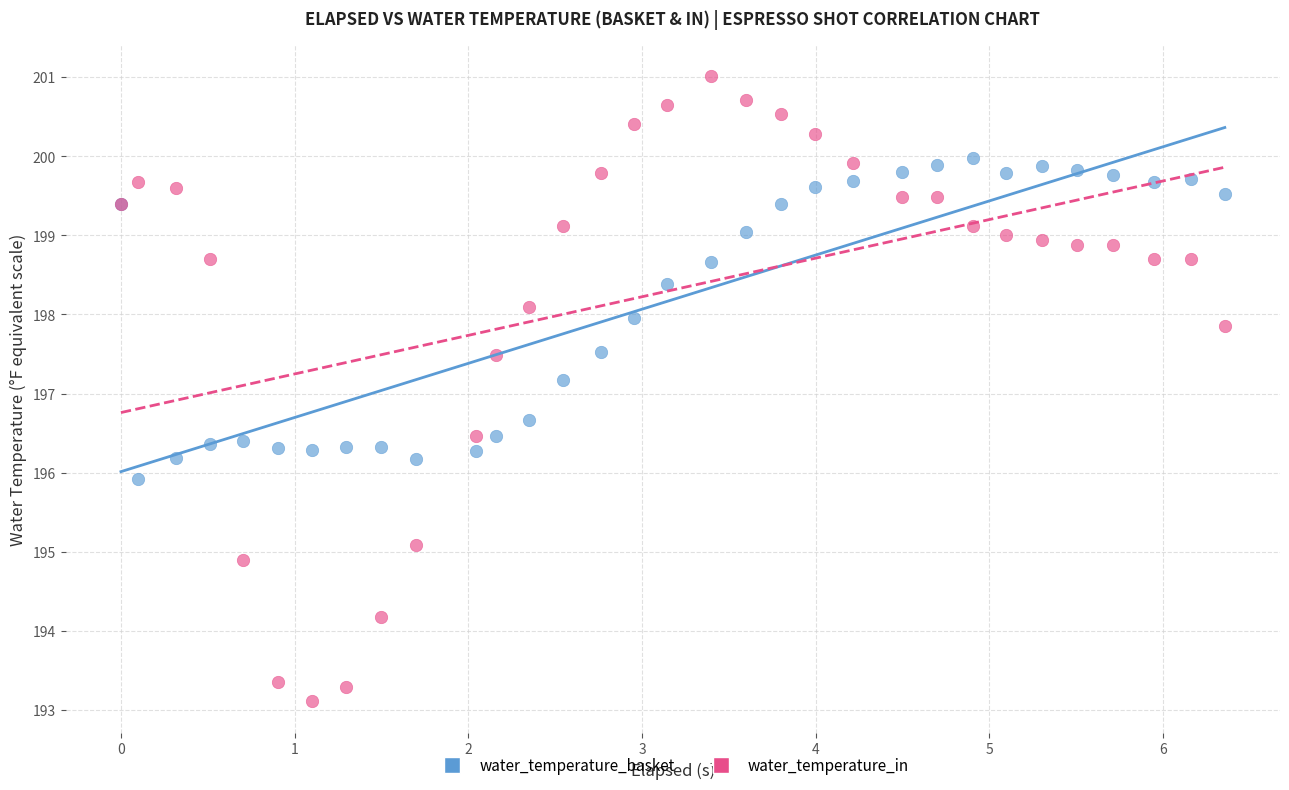

In the water_temperature_basket series, what Y value is closest to 197?

197.2